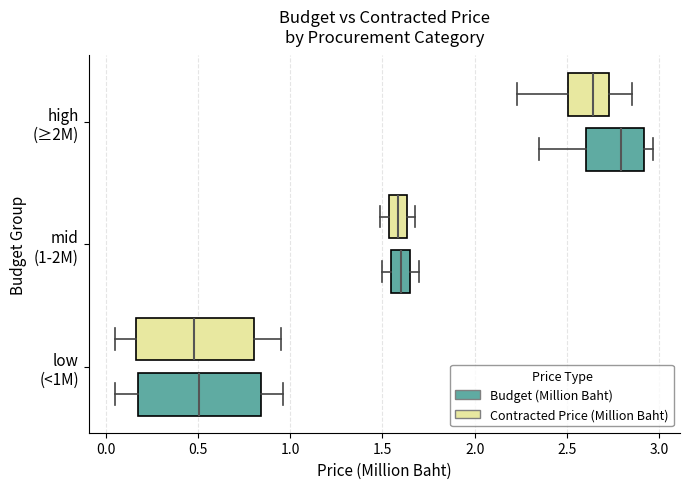

Reading bottom to top, transcribe this box plot: for each box, give where its median line is, the range the box spans, and where its two whiskers end, as read against the x-axis. The values are not printed on the chart, so give them approximately, as read against the axis.

low (<1M) (Budget (Million Baht)): median 0.50, box 0.15 to 0.85, whiskers 0.05 to 0.95
low (<1M) (Contracted Price (Million Baht)): median 0.50, box 0.15 to 0.80, whiskers 0.05 to 0.95
mid (1-2M) (Budget (Million Baht)): median 1.60, box 1.55 to 1.65, whiskers 1.50 to 1.70
mid (1-2M) (Contracted Price (Million Baht)): median 1.60, box 1.55 to 1.65, whiskers 1.50 to 1.70
high (≥2M) (Budget (Million Baht)): median 2.80, box 2.60 to 2.90, whiskers 2.35 to 2.95
high (≥2M) (Contracted Price (Million Baht)): median 2.65, box 2.50 to 2.75, whiskers 2.25 to 2.85